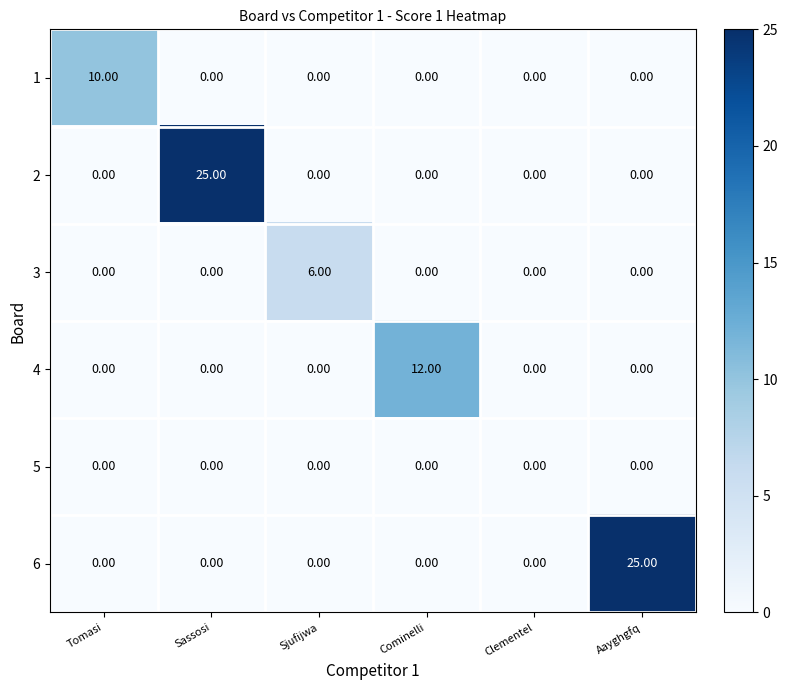

Is the value of 6 at Cominelli greater than the value of 2 at Sassosi?

No